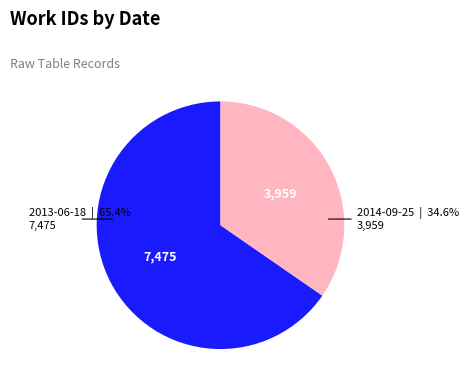

To the nearest percent, what is the difference between the largest and smallest slice percentages?

31%